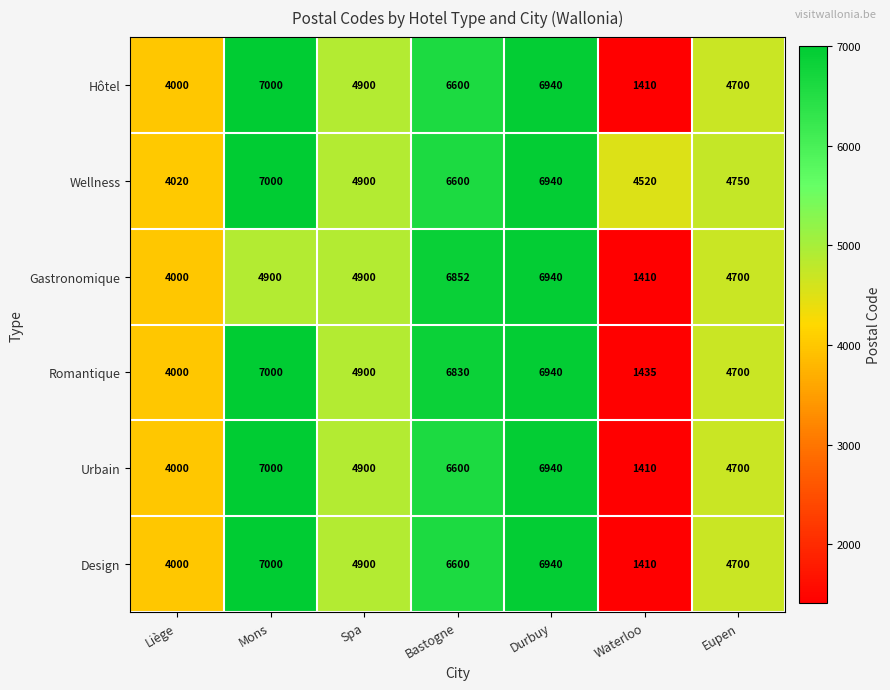

Which label corresponds to the smallest value in the chart?

Waterloo